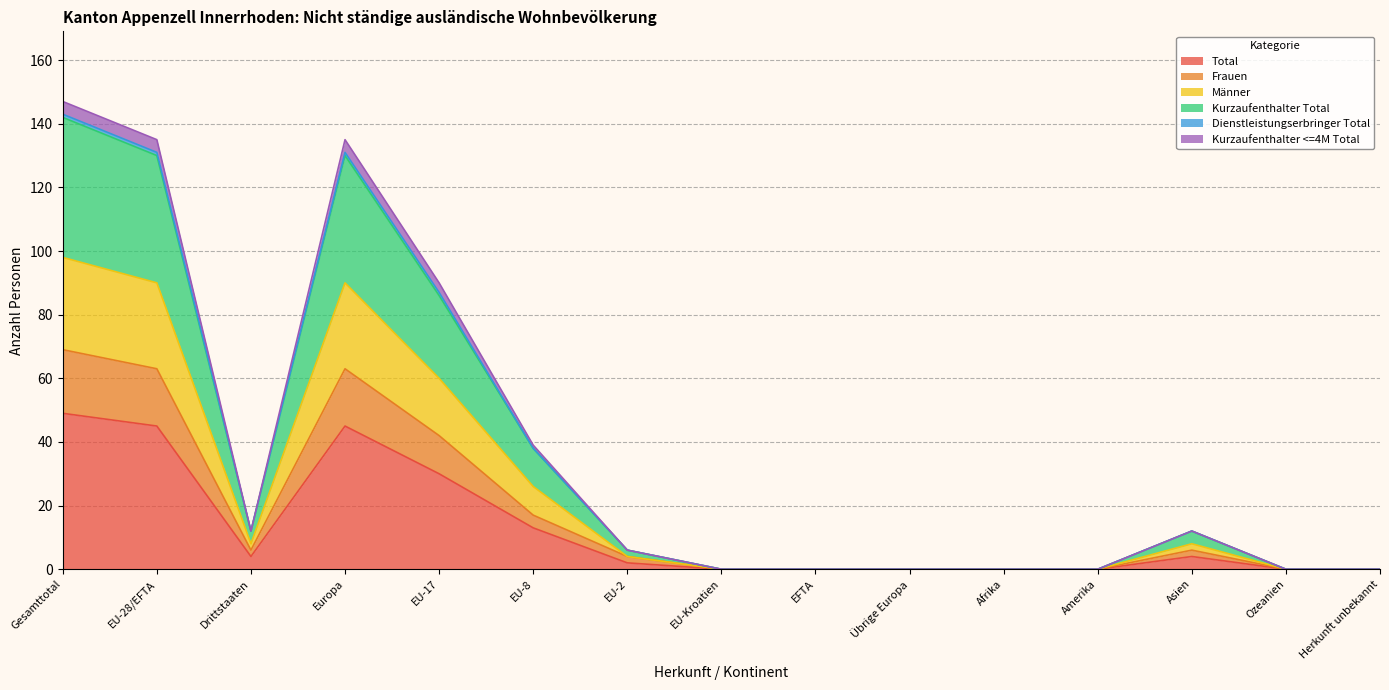

Where does the Kurzaufenthalter Total series first go above 6?

Gesamttotal